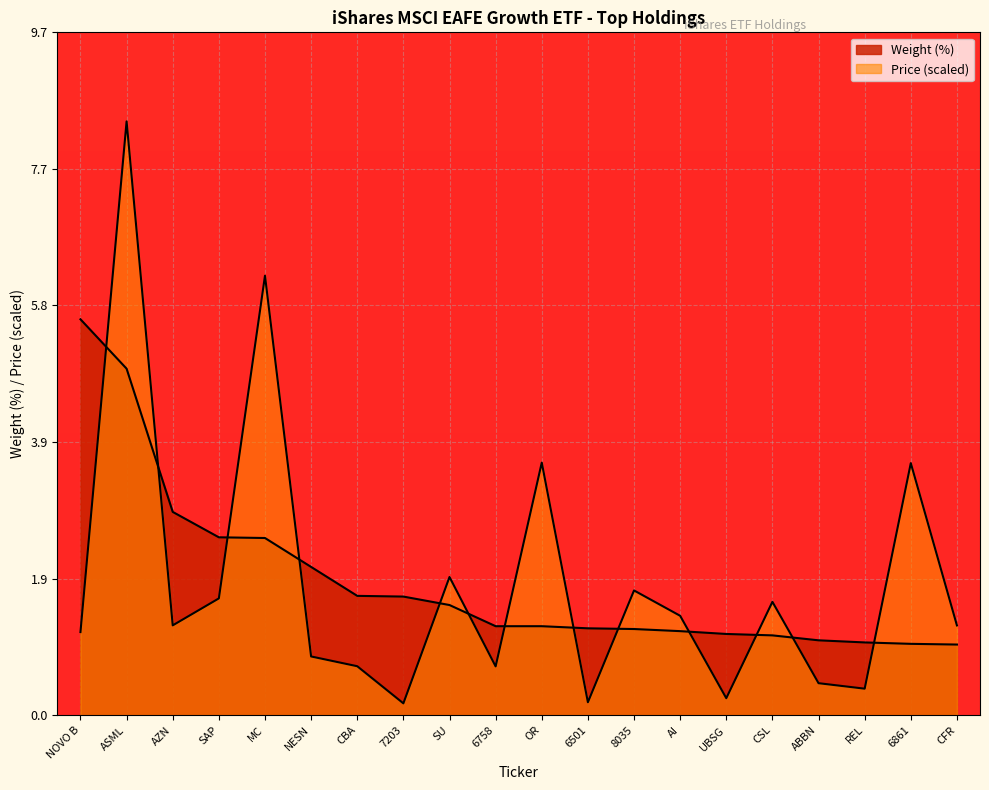

What is the value of the Price point at the 6th from the left?

0.8